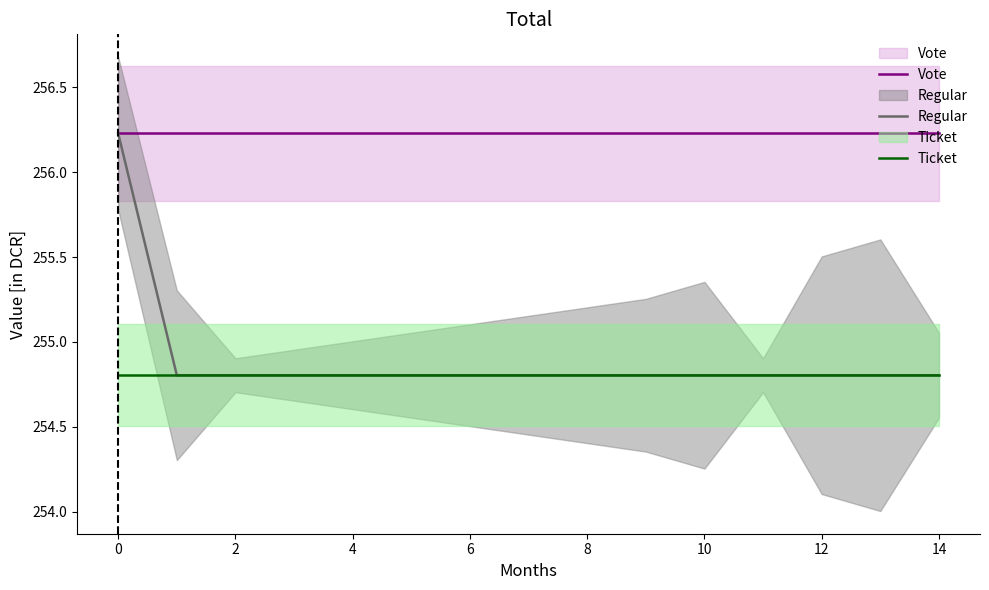

True or false: Regular and Vote intersect in this chart.

False